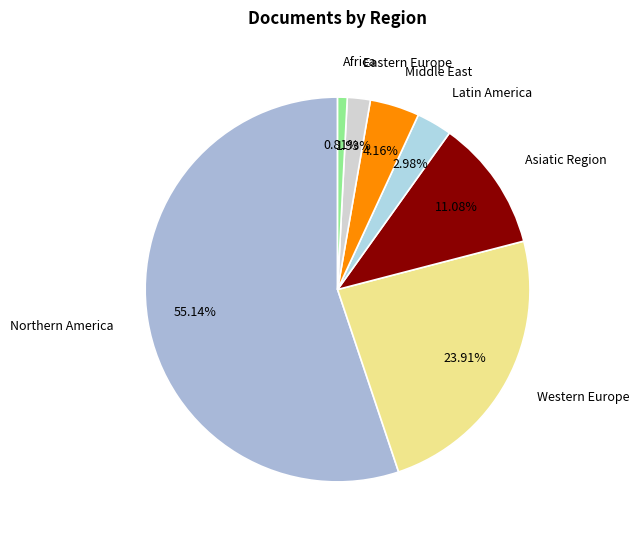

The Northern America slice represents 55% of the pie. True or false?

True